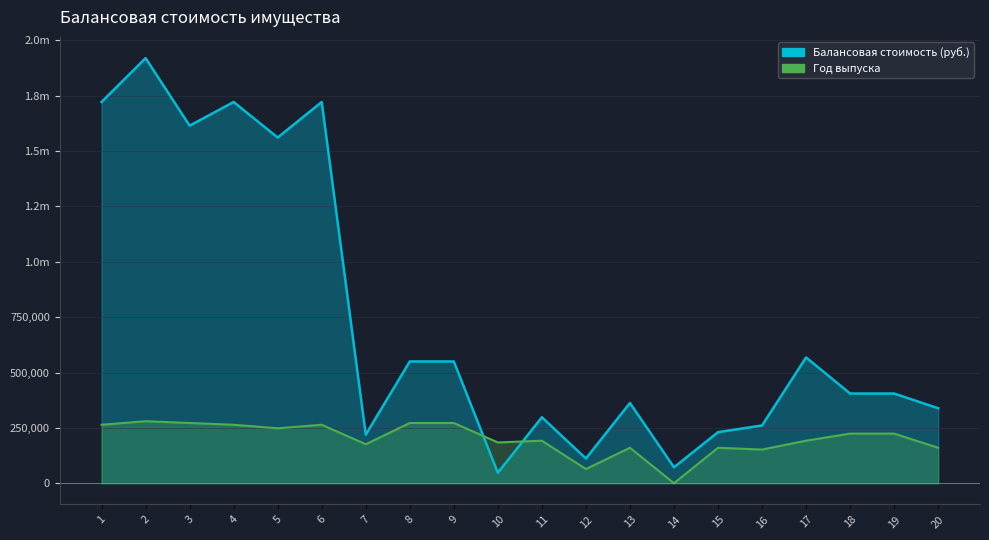

What is the sum of the Год выпуска values at 20 and 9?

432000.0